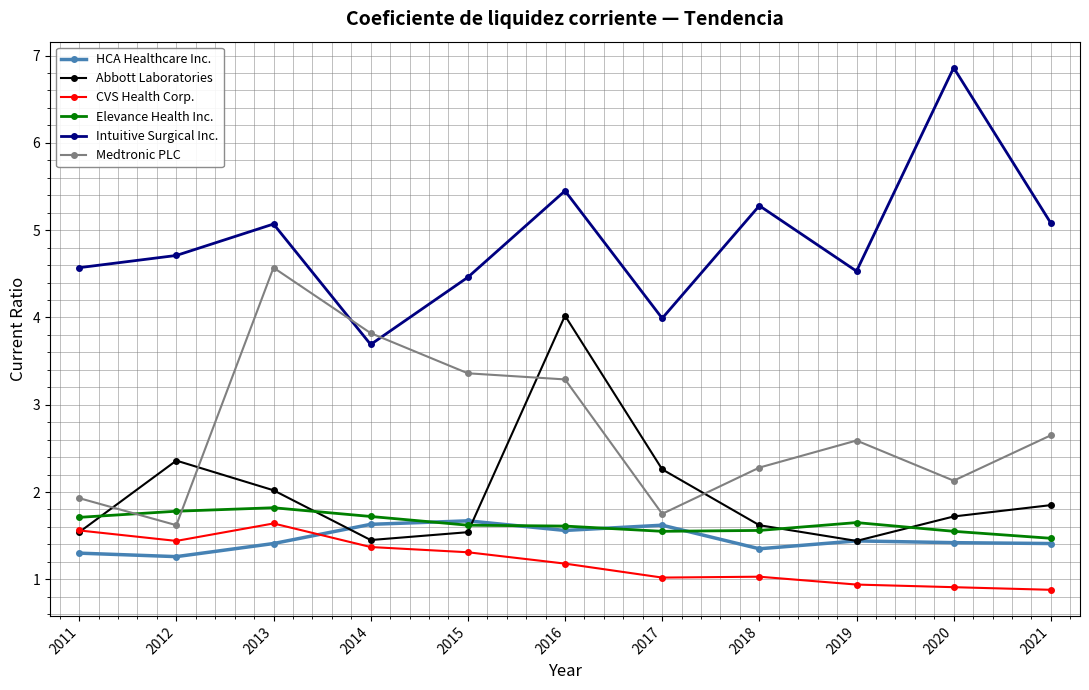

At how many categories does at least one series exceed 2?

11